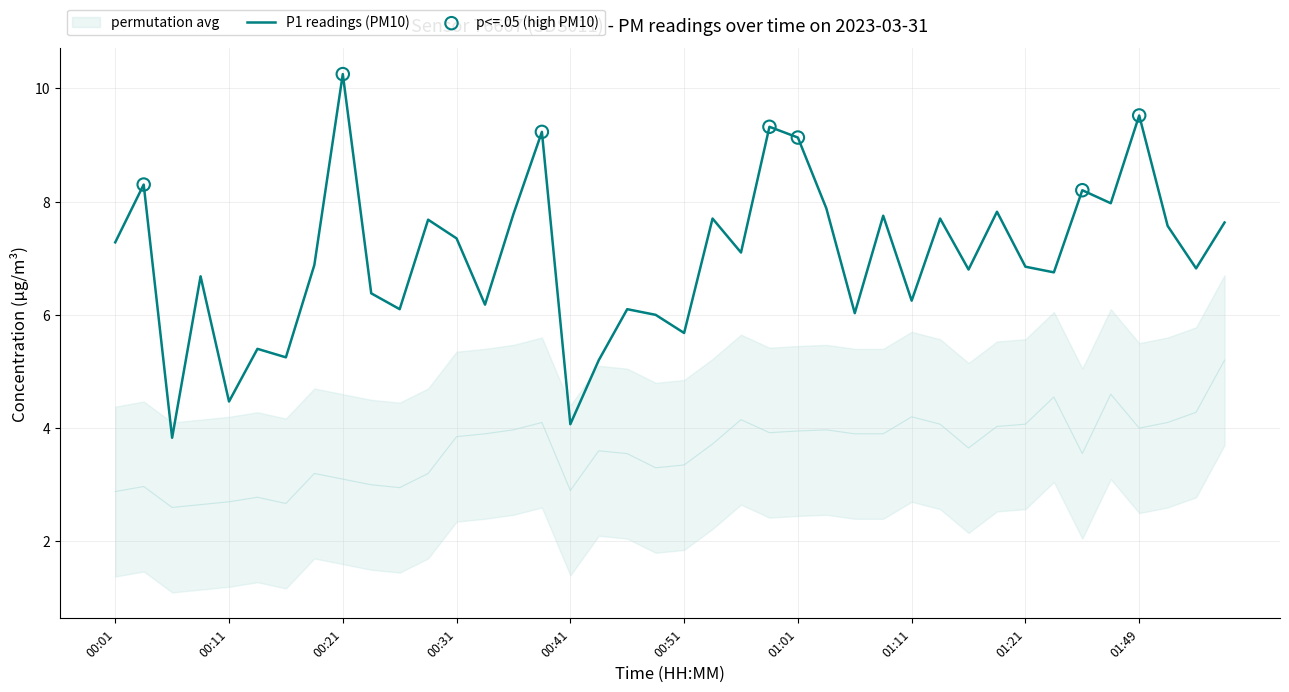

At how many categories does at least one series exceed 8?

7